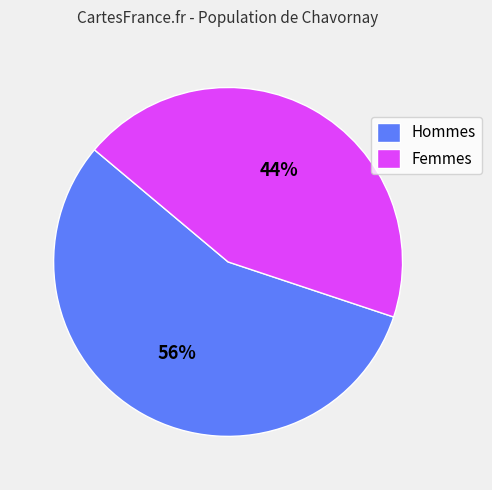

Do Hommes and Femmes together represent more than half of the pie?

Yes